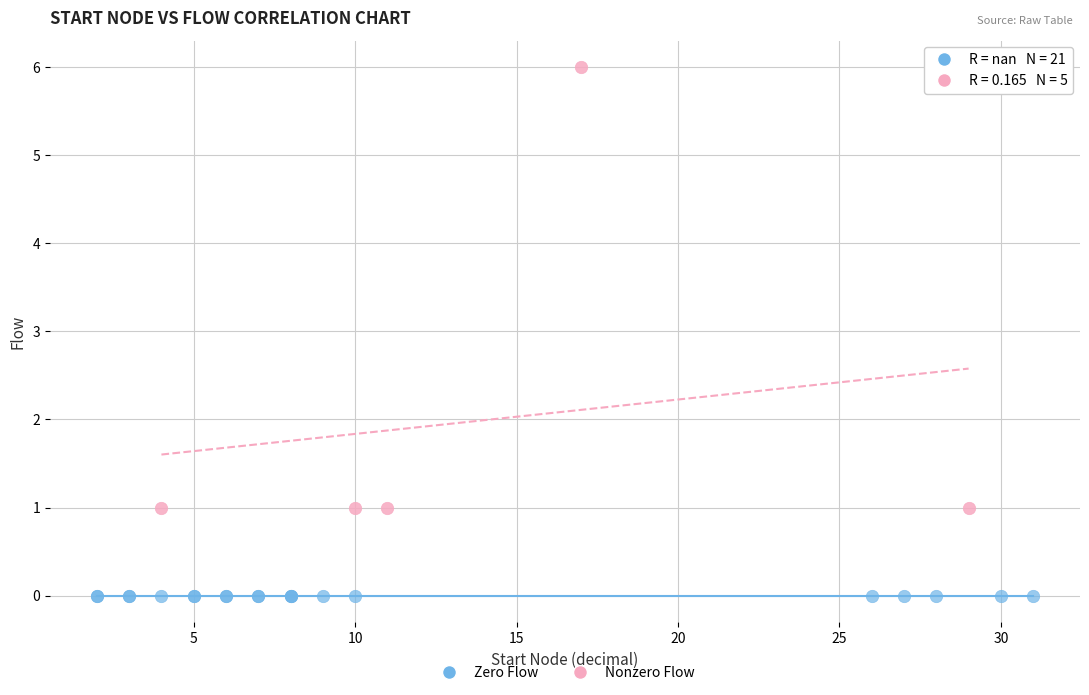

Which series contains the highest Y value?

Nonzero Flow